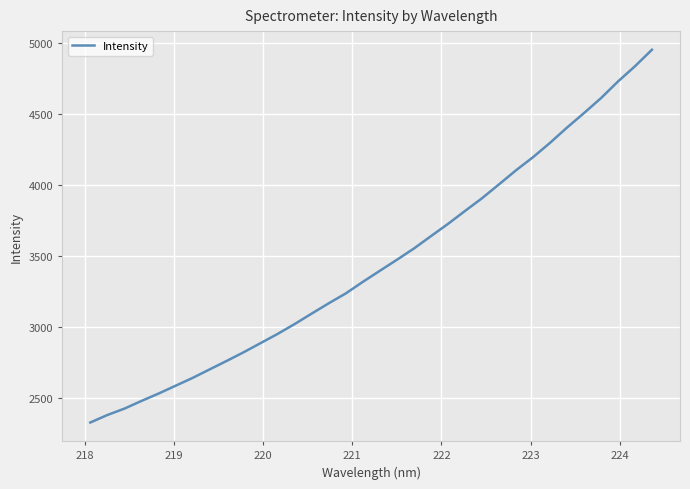

What is the difference between the maximum and minimum values?

2618.7